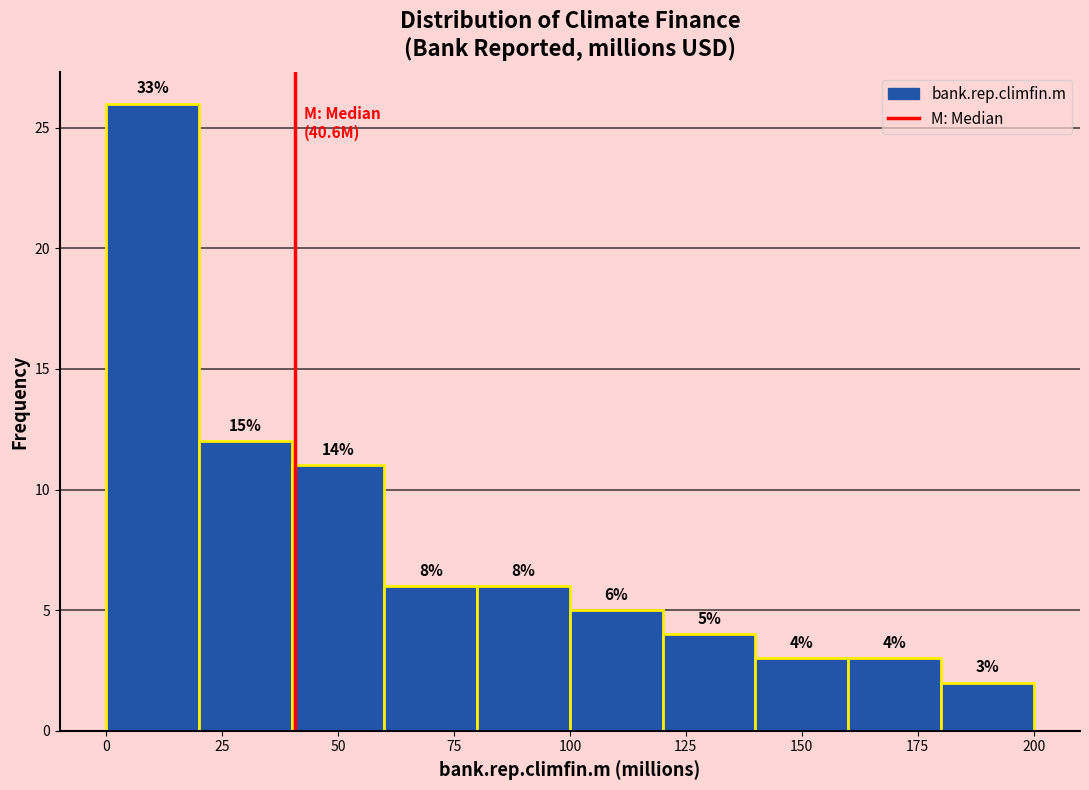

Over which range of the x-axis is the bar tallest?

0 to 20